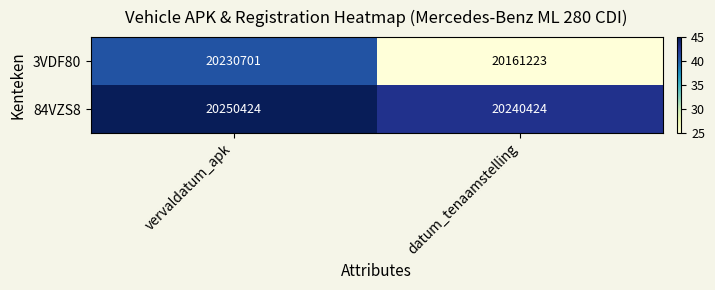

Between vervaldatum_apk and datum_tenaamstelling, which series saw the biggest shift?

3VDF80